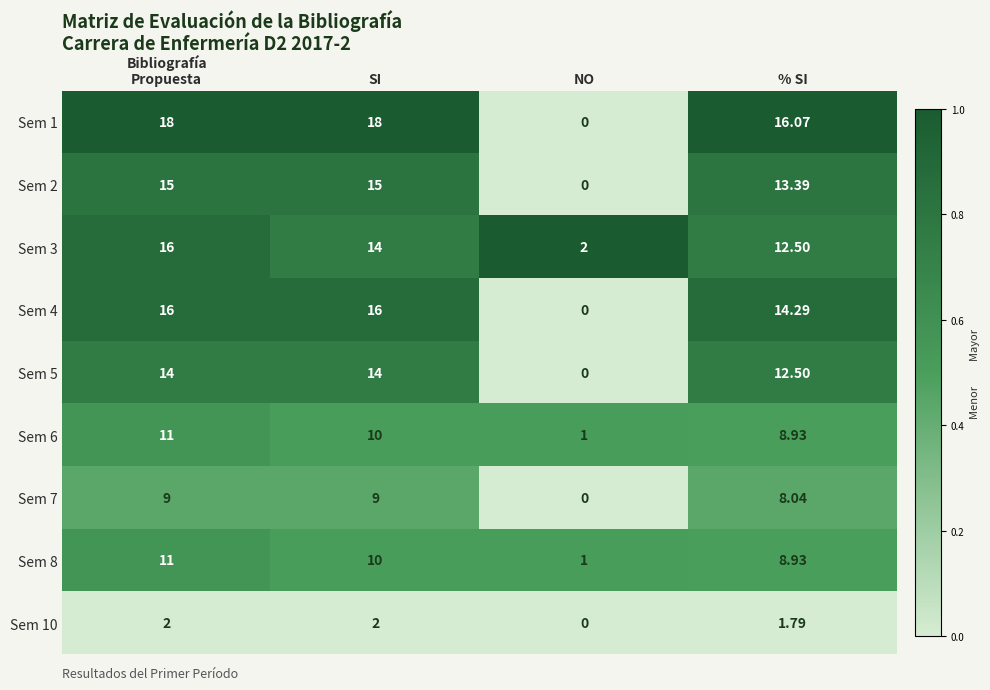

At which category does the chart reach its minimum across all series?

NO